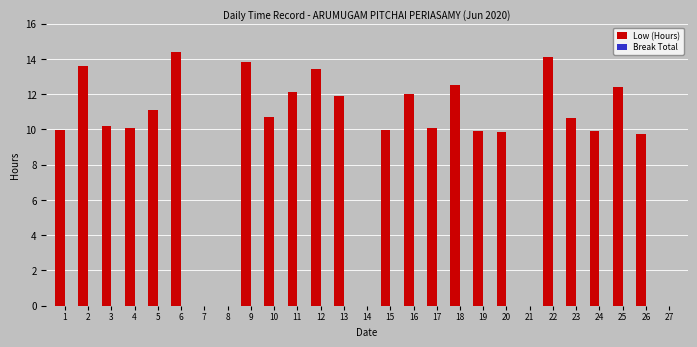

The value at 9 is 3.4. True or false?

False